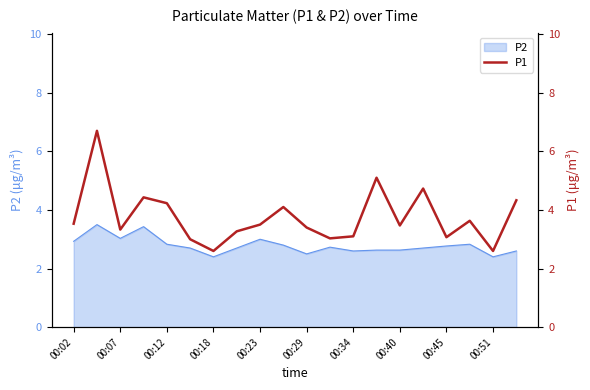

How many points are higher than both their immediate neighbors (excluding endpoints)?

6